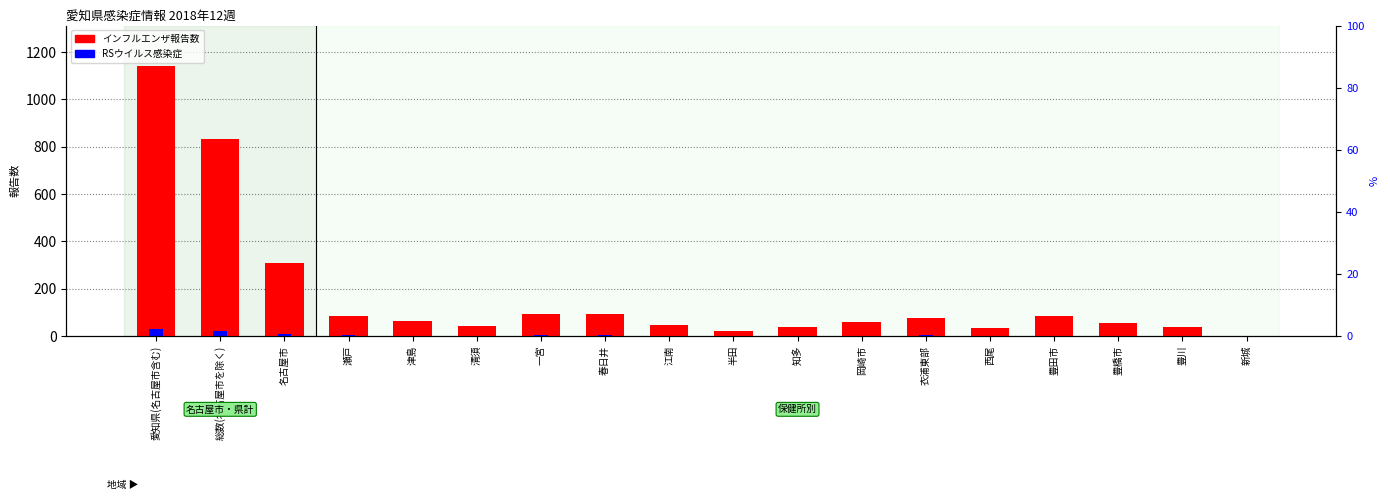

The RSウイルス感染症 series shows 12 at 総数(名古屋市を除く). True or false?

False